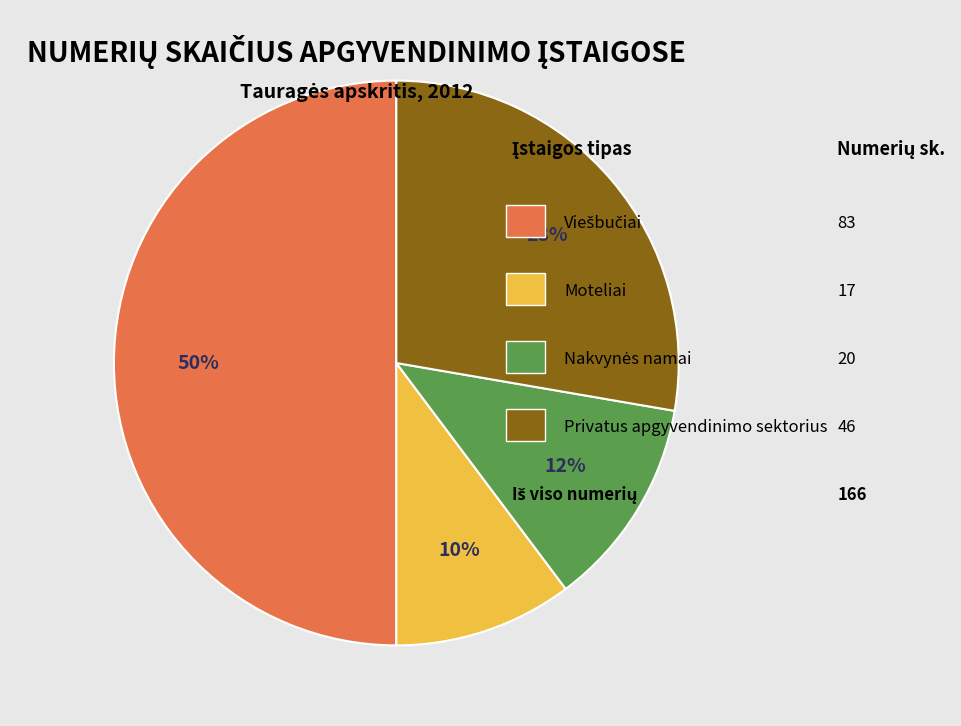

To the nearest percent, what is the average slice percentage?

25%